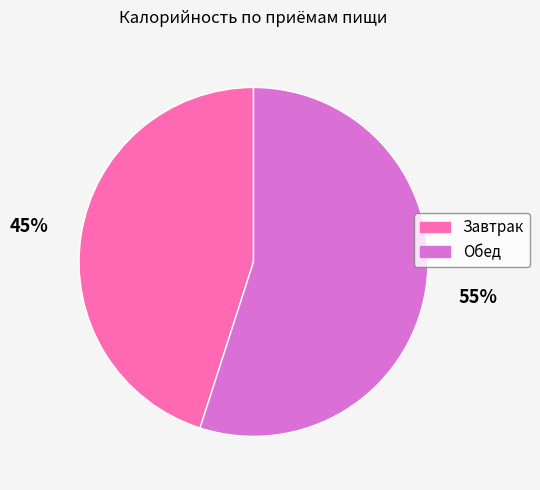

The Завтрак slice represents 39% of the pie. True or false?

False